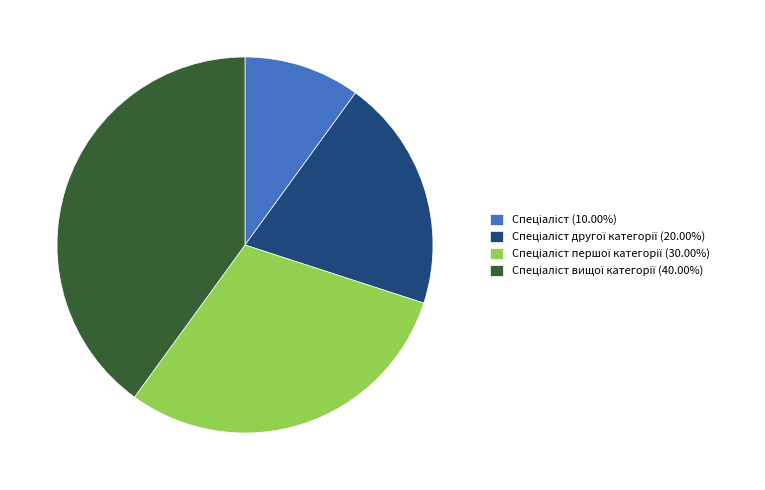

Is there a majority slice in this chart?

No